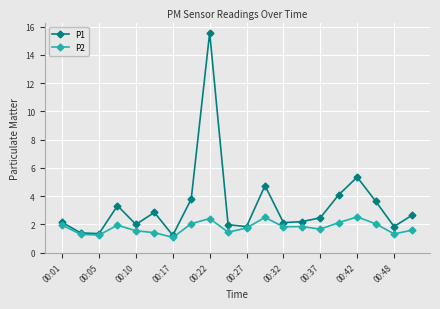

What is the difference between the maximum and minimum values in the P1 series?

14.3